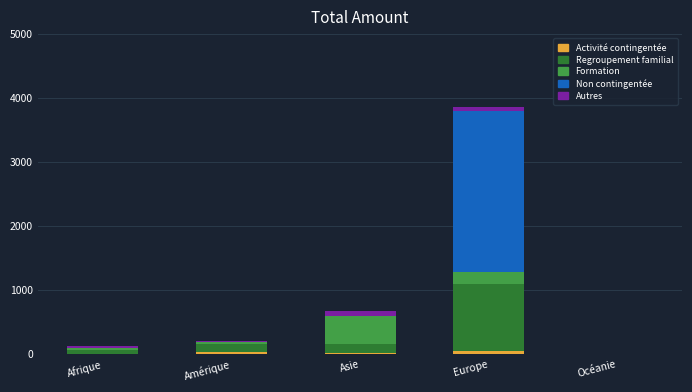

Are the bars grouped side by side (vs. stacked)?

No